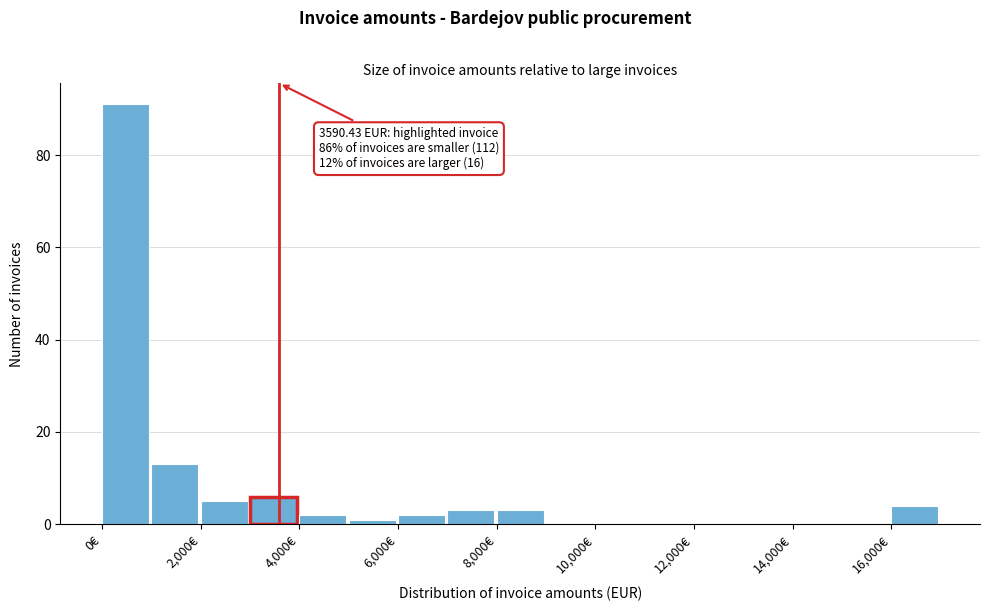

Over which range of the x-axis is the bar tallest?

0 to 1000